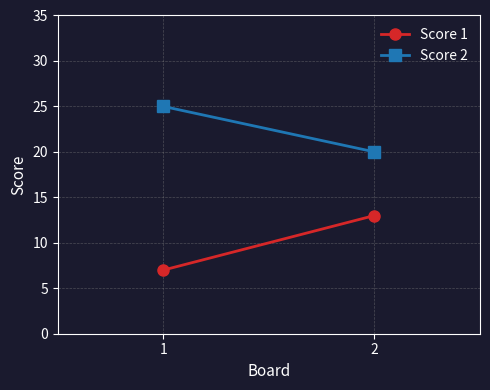

Reading left to right, what are all the values shown in this chart?

Score 1: 1=7	2=13
Score 2: 1=25	2=20